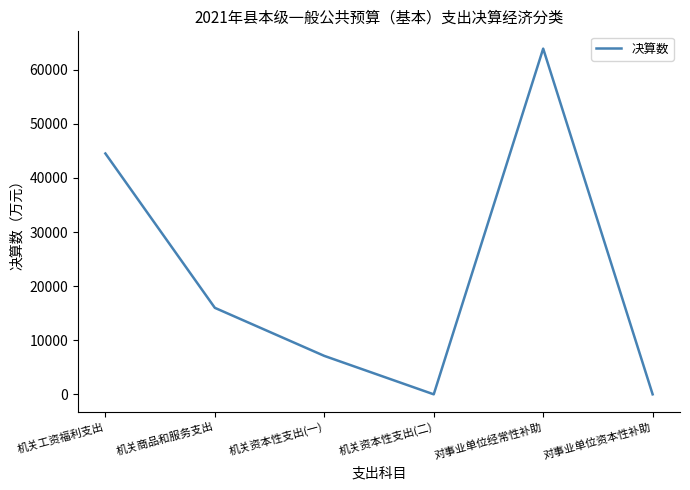

Which has a higher value, 机关资本性支出(二) or 机关工资福利支出?

机关工资福利支出